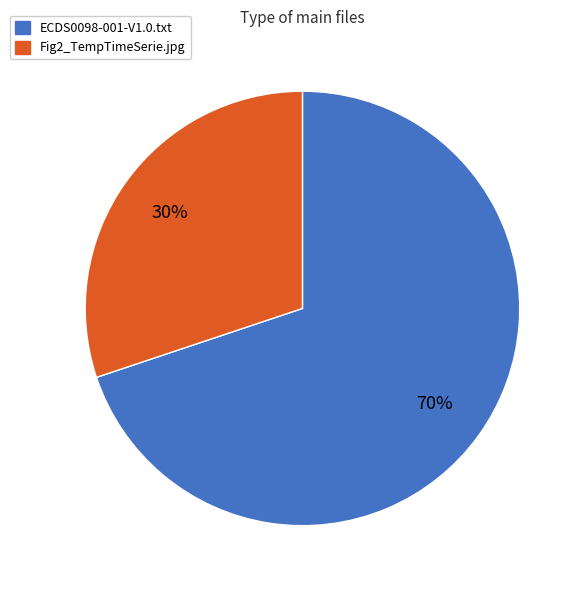

Rank the categories by value from lowest to highest.

Fig2_TempTimeSerie.jpg, ECDS0098-001-V1.0.txt